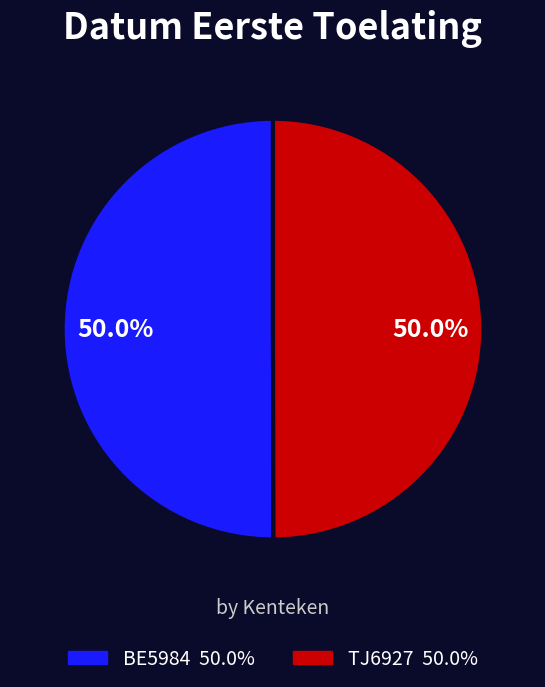

To the nearest percent, what is the combined percentage of BE5984 and TJ6927?

100%